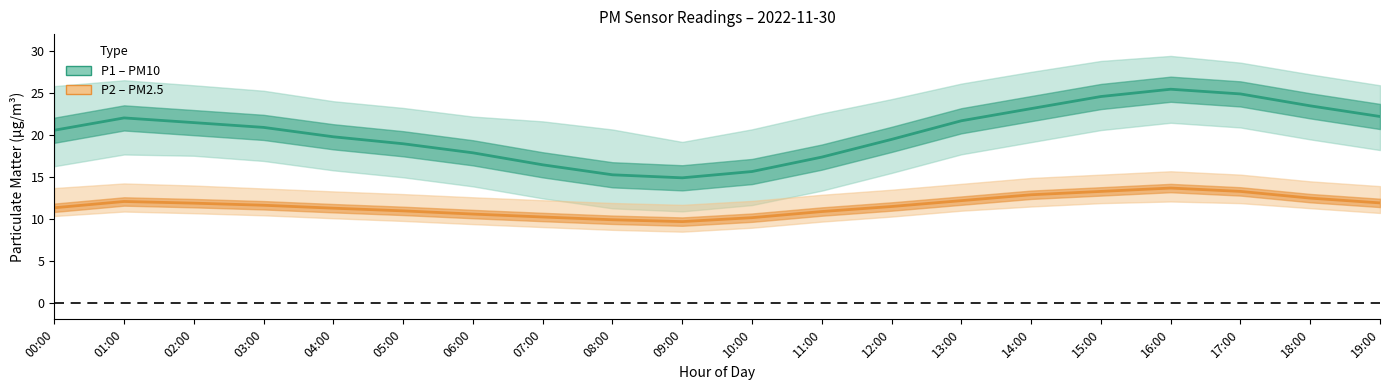

What is the label of the 8th point from the left?

07:00